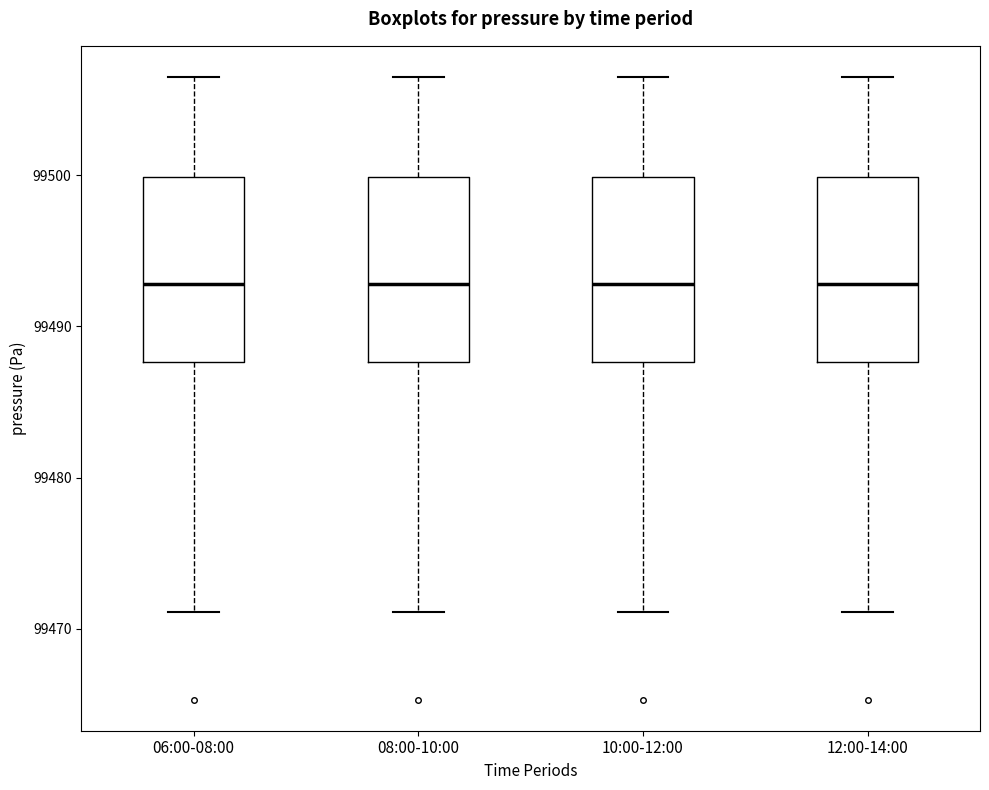

Where is the lower edge of the box for 10:00-12:00 on the y-axis? The values are not printed on the chart, so give them approximately, as read against the axis.

99488